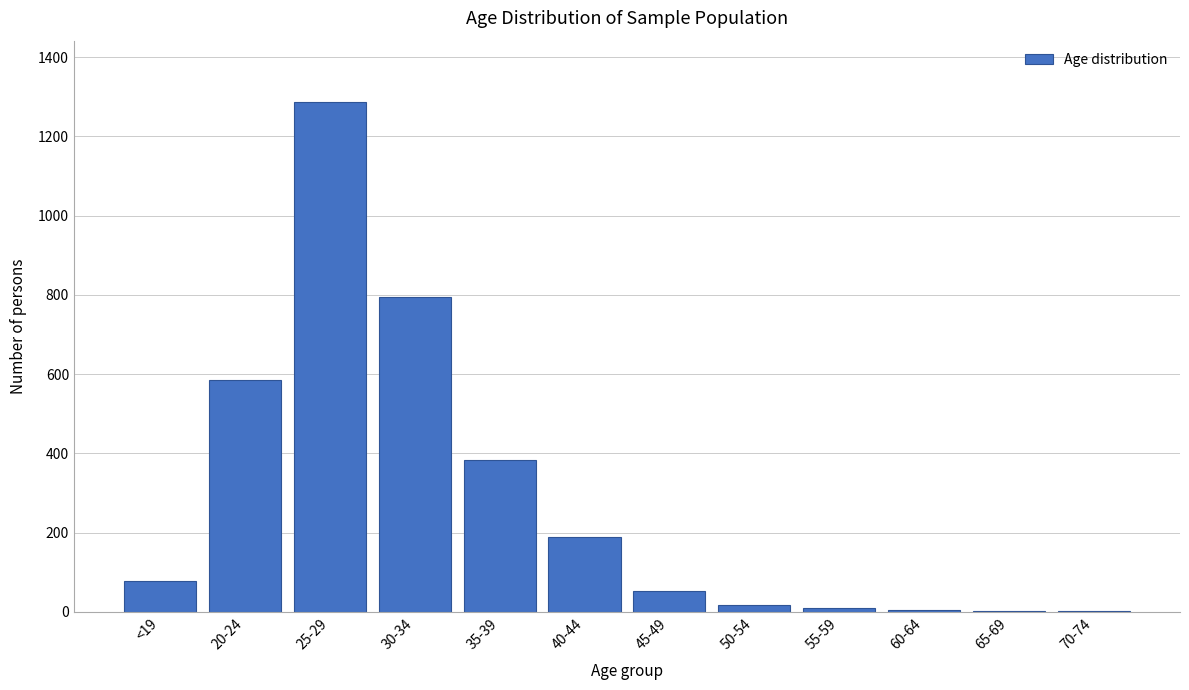

What is the sum of all values?

3409